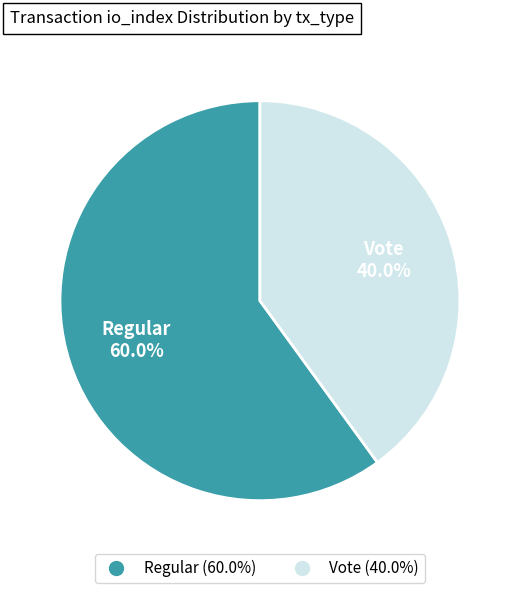

Which slice is the smallest?

Vote